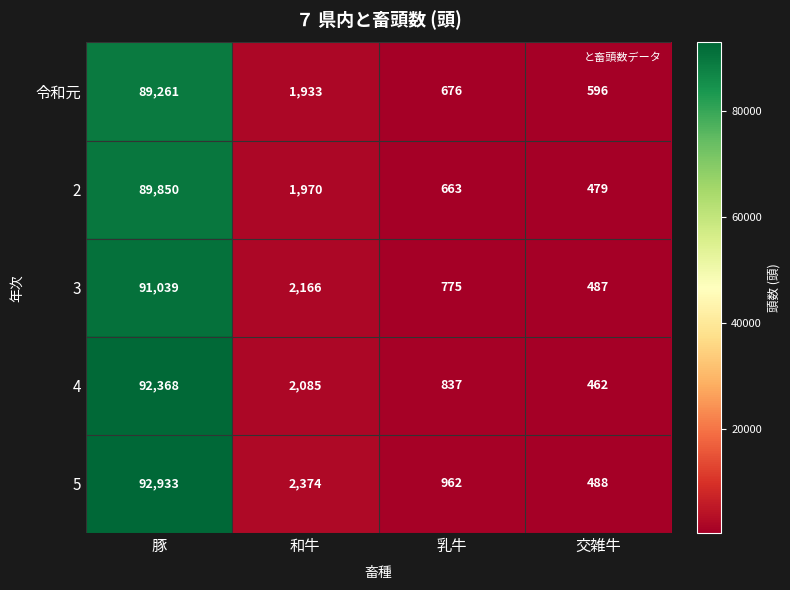

Which series has the largest range (max minus min)?

5